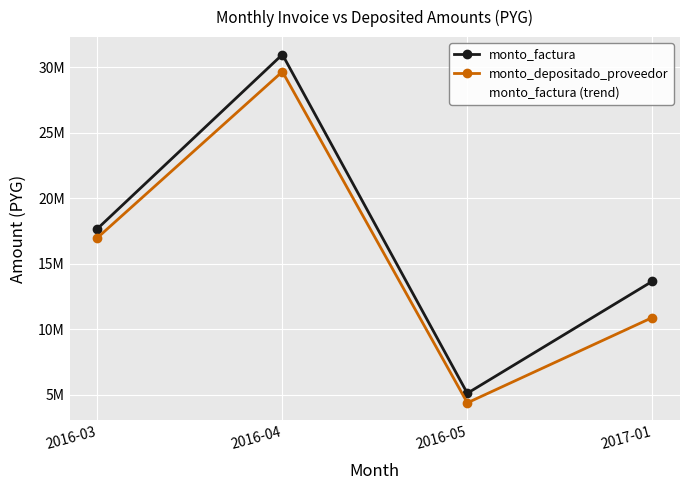

What is the label of the 3rd point from the left?

2016-05